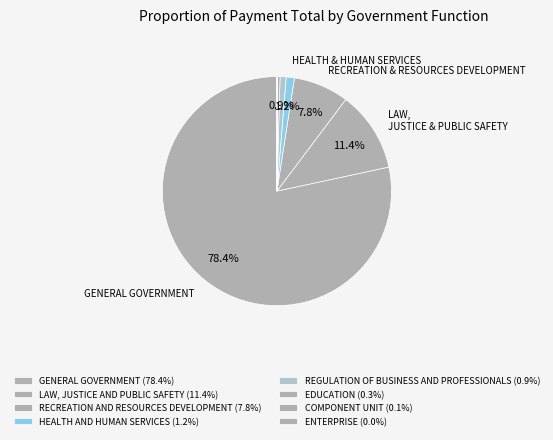

What percentage is NOT represented by REGULATION OF BUSINESS AND PROFESSIONALS?

99.1%